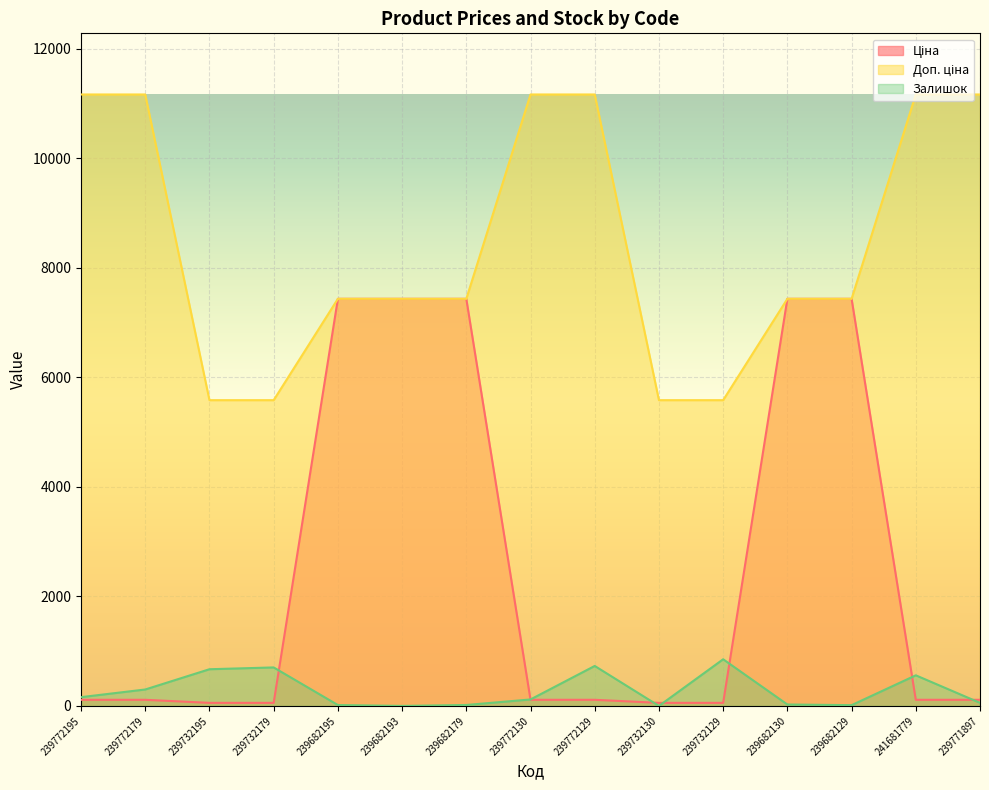

How many data points in Доп. ціна are above 7436?

11